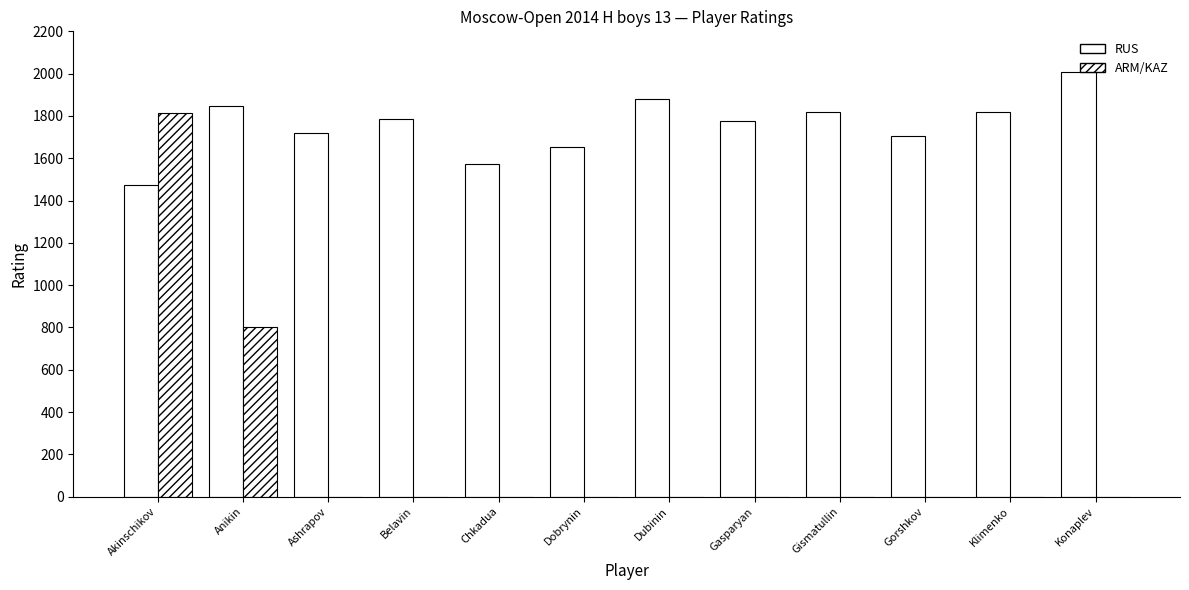

How many data points does each series have?

12